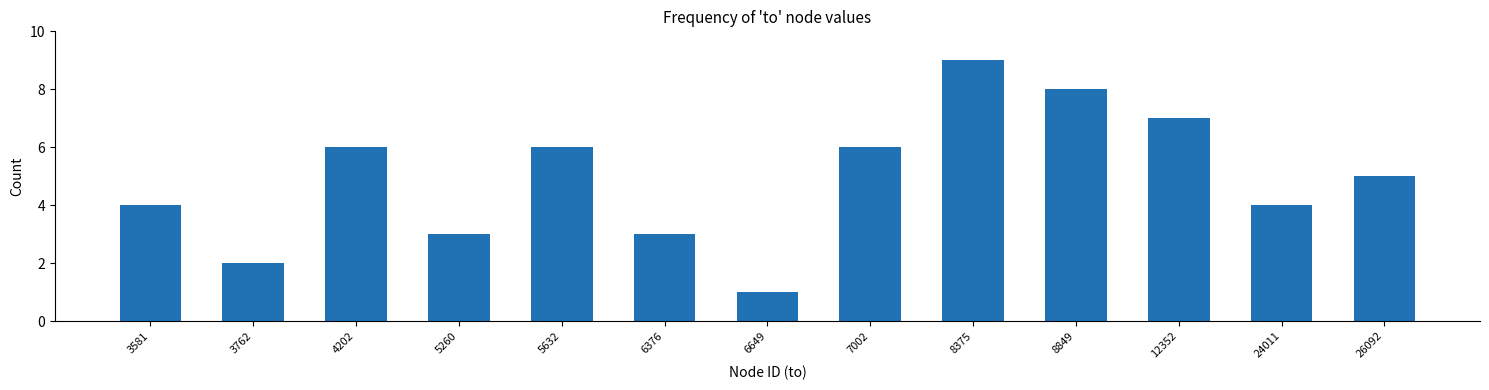

Reading left to right, extract all data points from this chart.

4	2	6	3	6	3	1	6	9	8	7	4	5